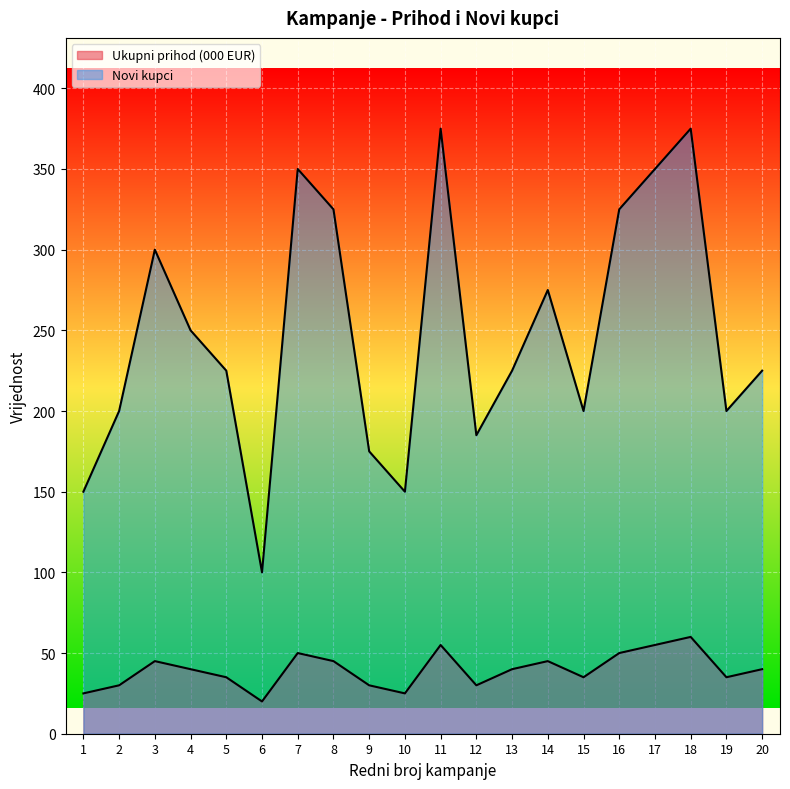

What is the total value across all series at 18?

435